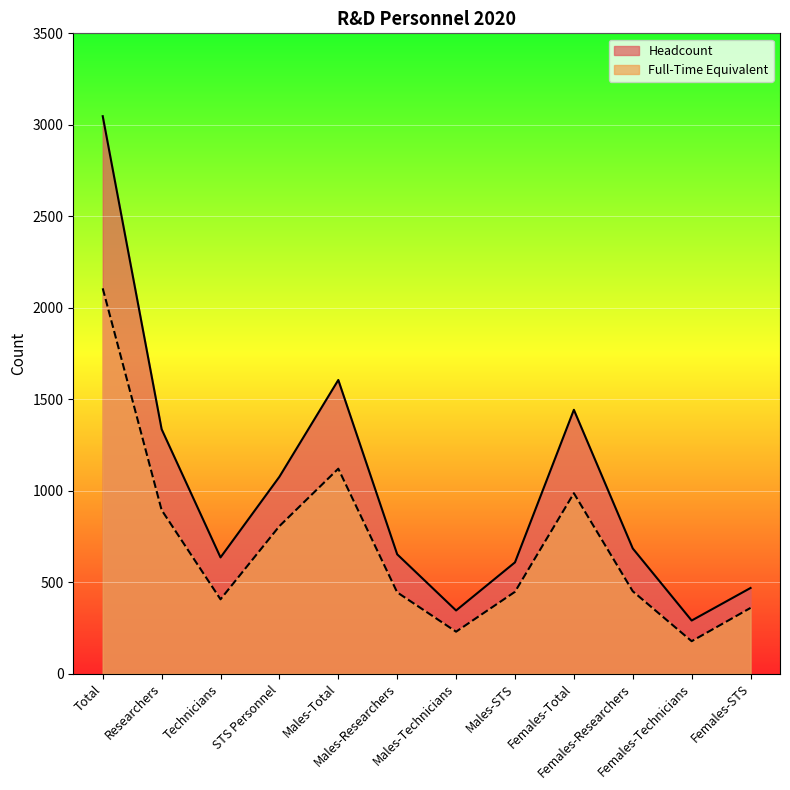

Which series changed the most between Males-Technicians and Females-Technicians?

Headcount